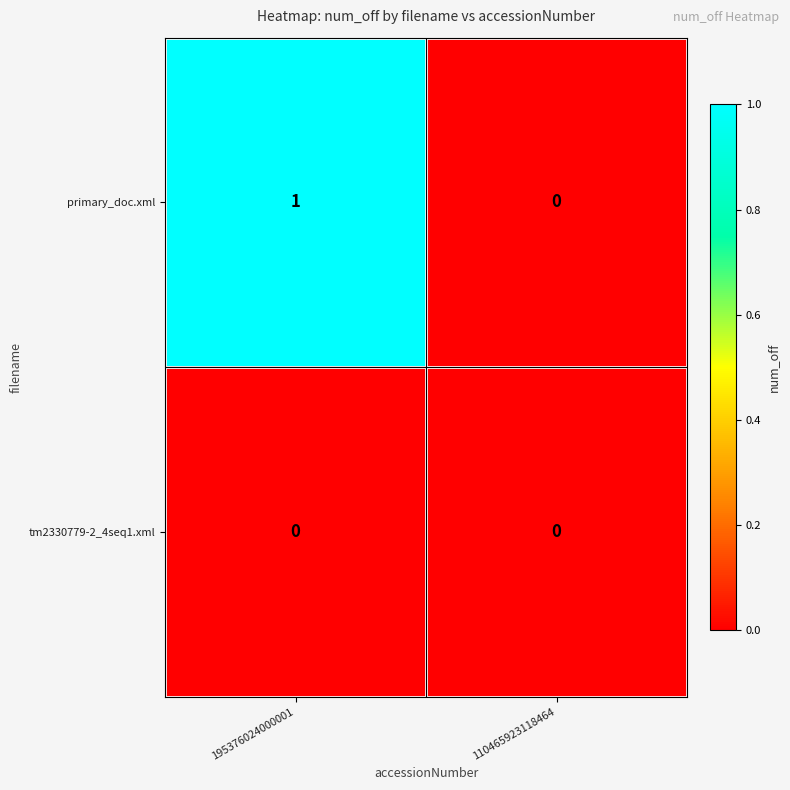

Reading right to left, list all the values displayed in this chart.

primary_doc.xml: 110465923118464=0	195376024000001=1
tm2330779-2_4seq1.xml: 110465923118464=0	195376024000001=0